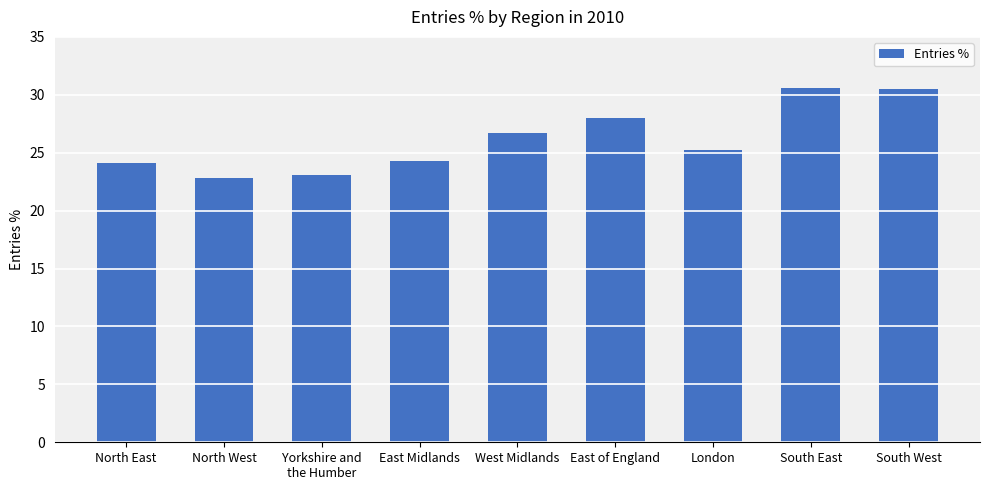

Which label corresponds to the smallest value in the chart?

North West